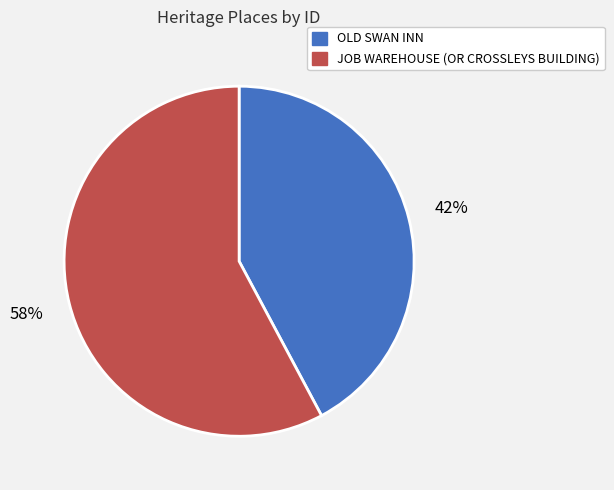

Approximately how many times larger is the value at OLD SWAN INN compared to JOB WAREHOUSE (OR CROSSLEYS BUILDING)?

0.7